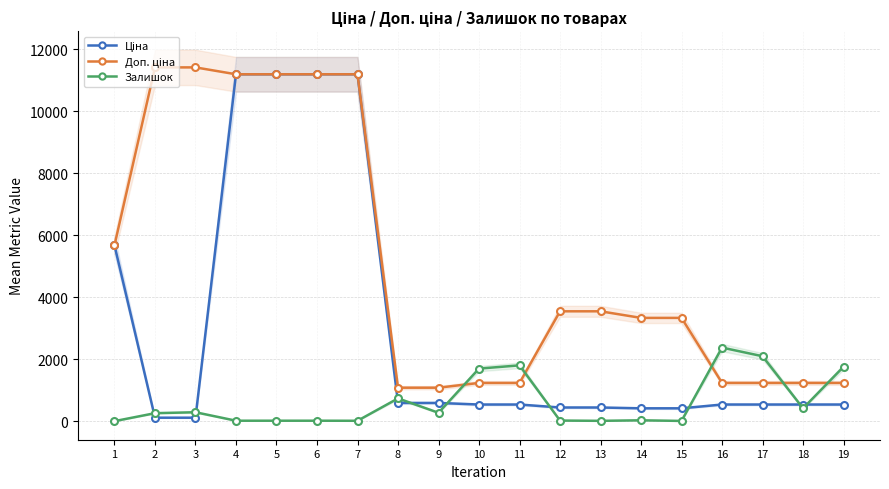

Read the Залишок value at 18.

417.0